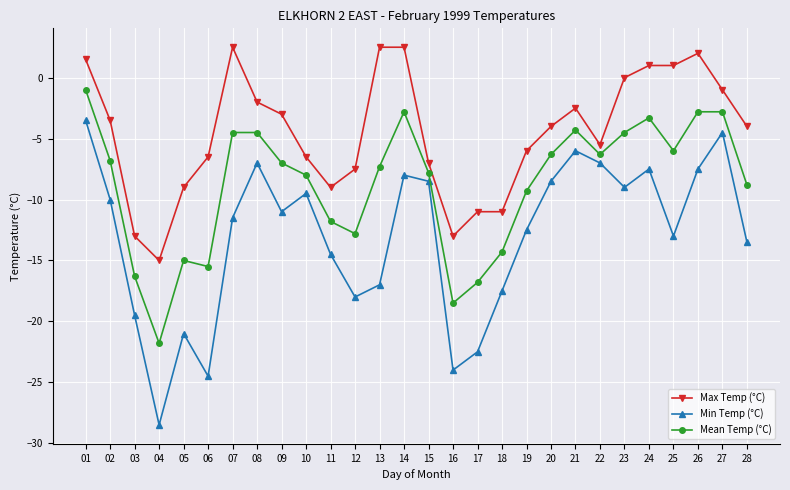

What are all the series names shown in the legend?

Max Temp (°C), Min Temp (°C), Mean Temp (°C)